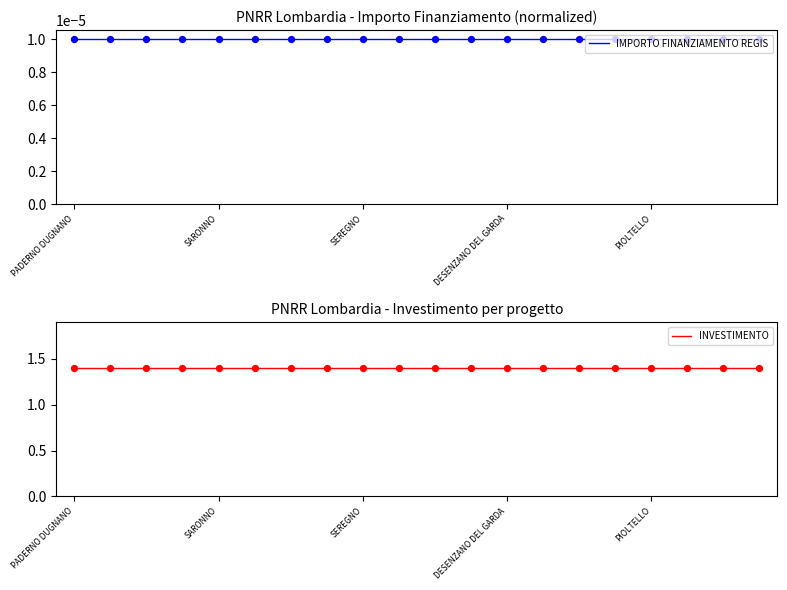

Which series reaches the maximum Y coordinate?

INVESTIMENTO